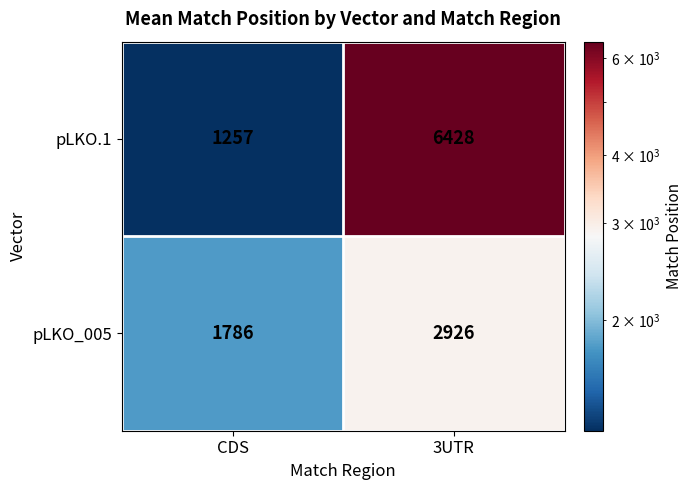

What is the approximate value of pLKO.1 at 3UTR, to the nearest 100?

6400